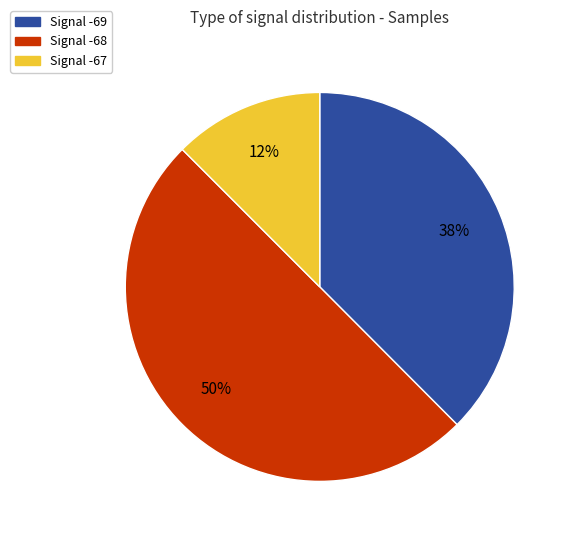

To the nearest percent, what is the average slice percentage?

33%